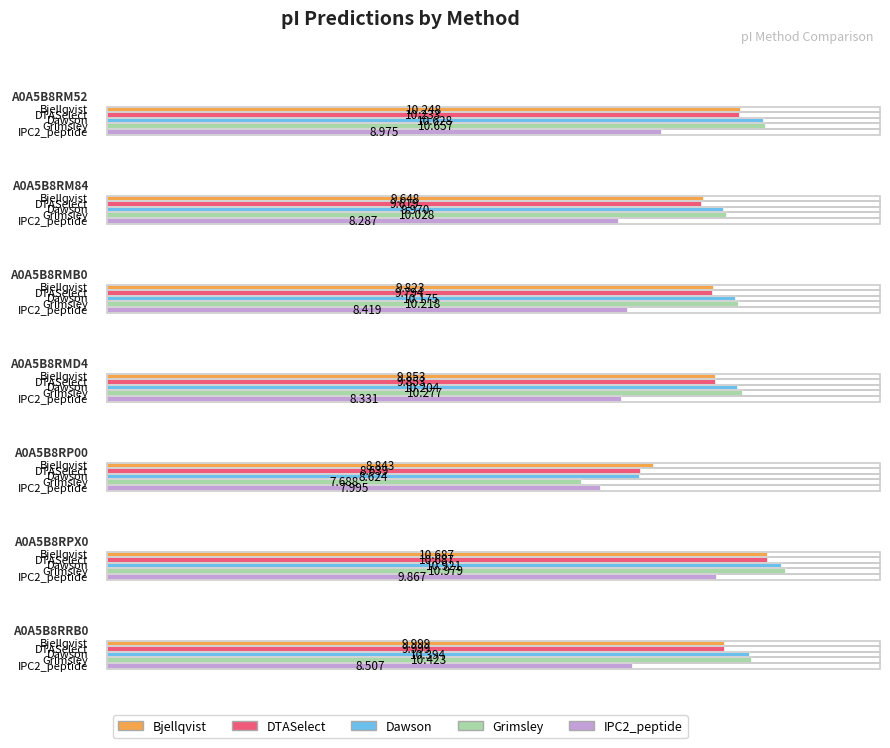

Count the number of categories in the chart.

7